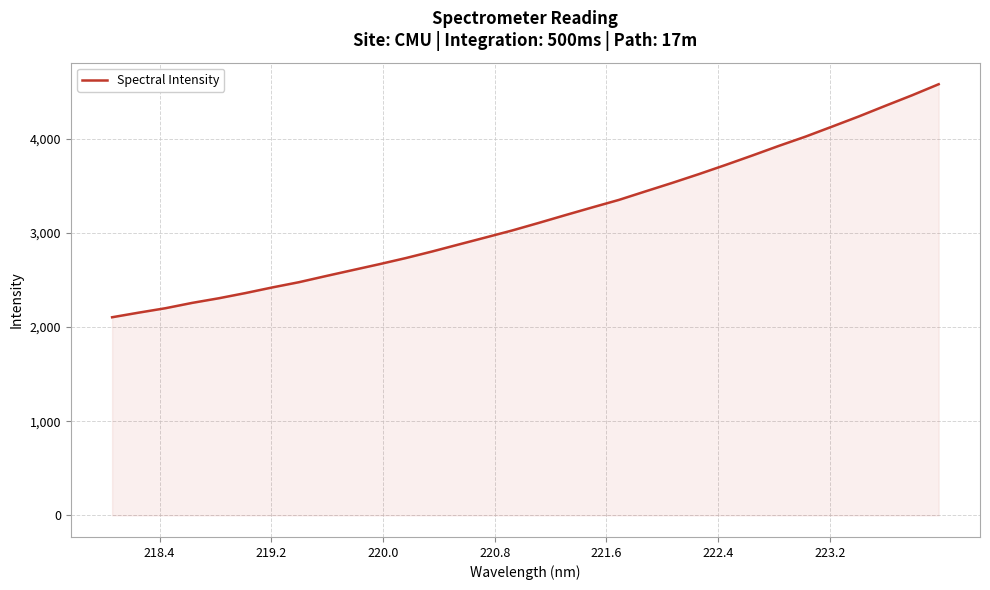

What is the smallest value displayed?

2103.3